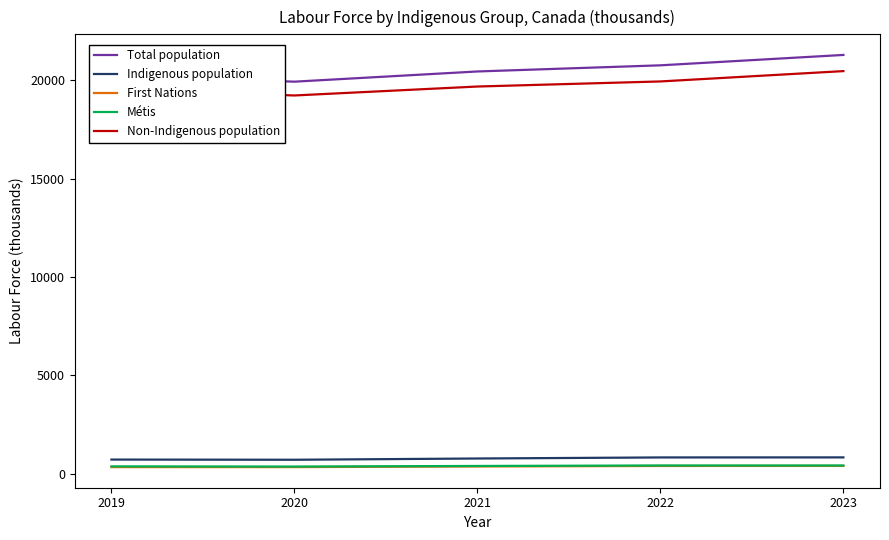

Is the value of Non-Indigenous population at 2019 greater than the value of Métis at 2021?

Yes